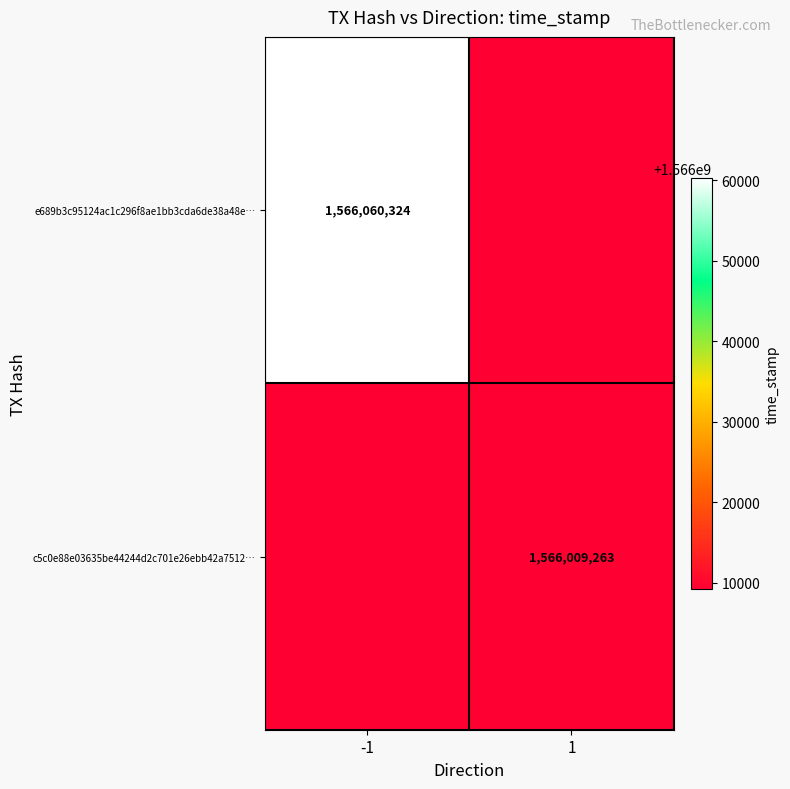

At which category does the chart reach its minimum across all series?

1